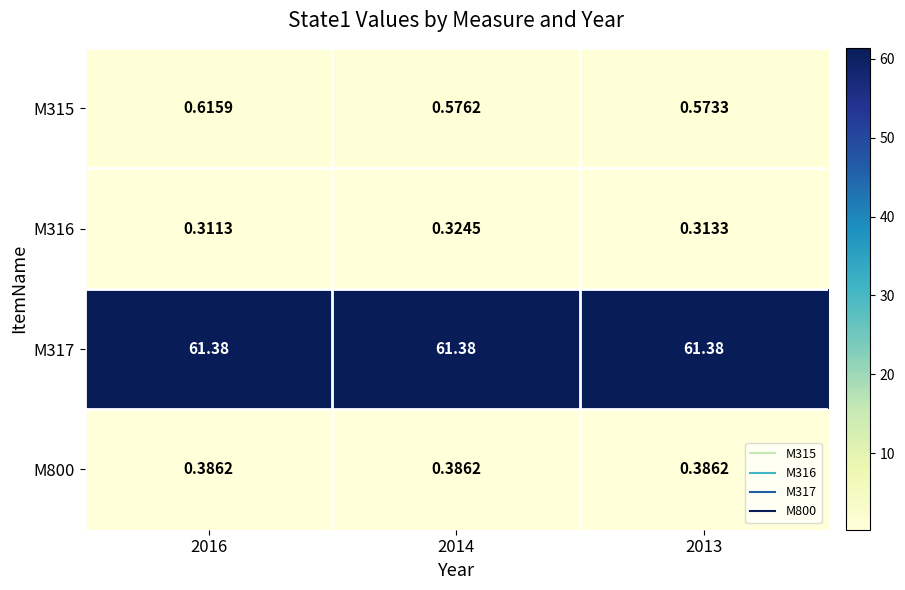

Count the number of categories in the chart.

3